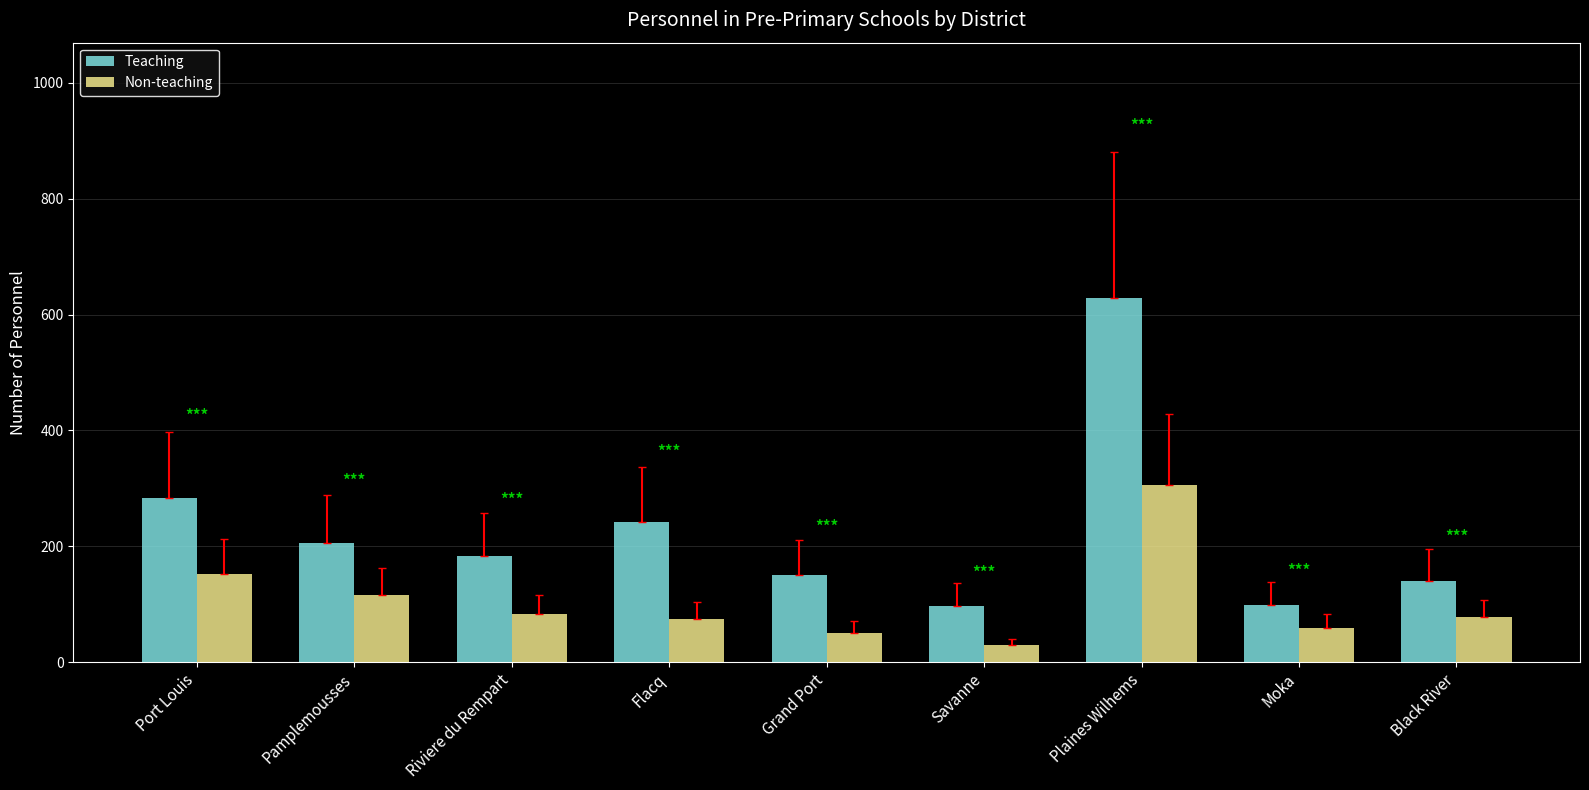

What is the minimum value for Teaching?

97